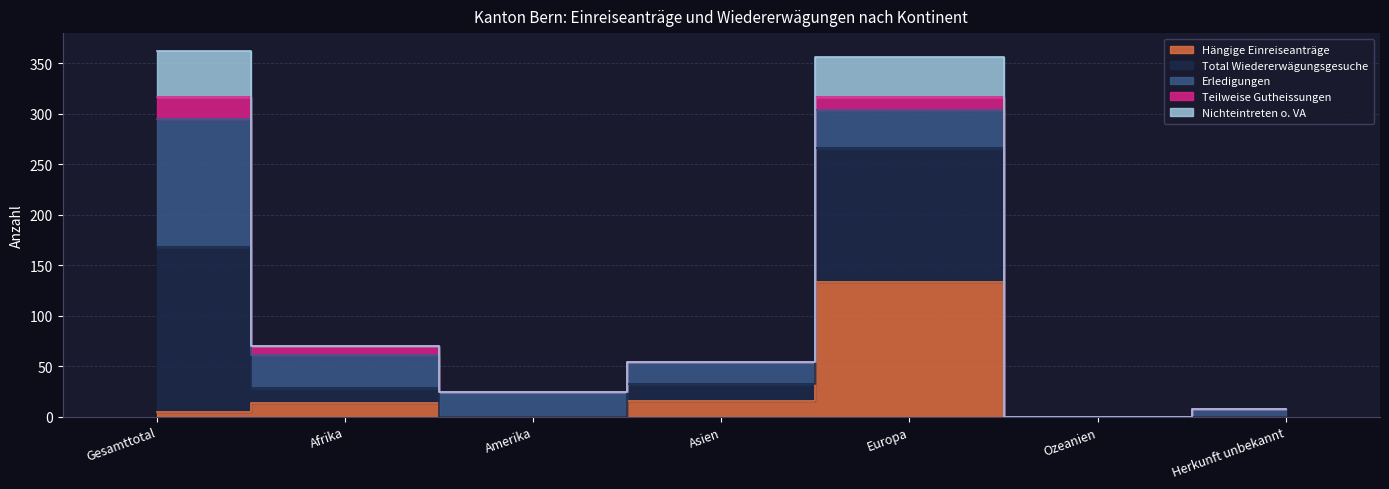

True or false: Nichteintreten o. VA and Hängige Einreiseanträge cross at least once.

False